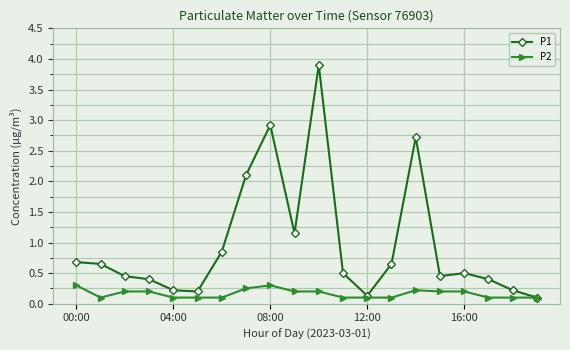

What is the value of the P1 point at the 9th from the left?

2.9